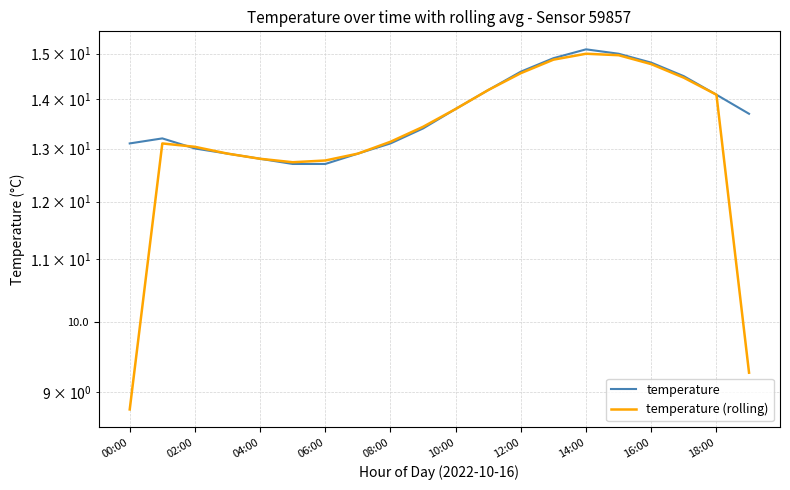

What is the difference between the maximum and second lowest values in the temperature series?

2.4